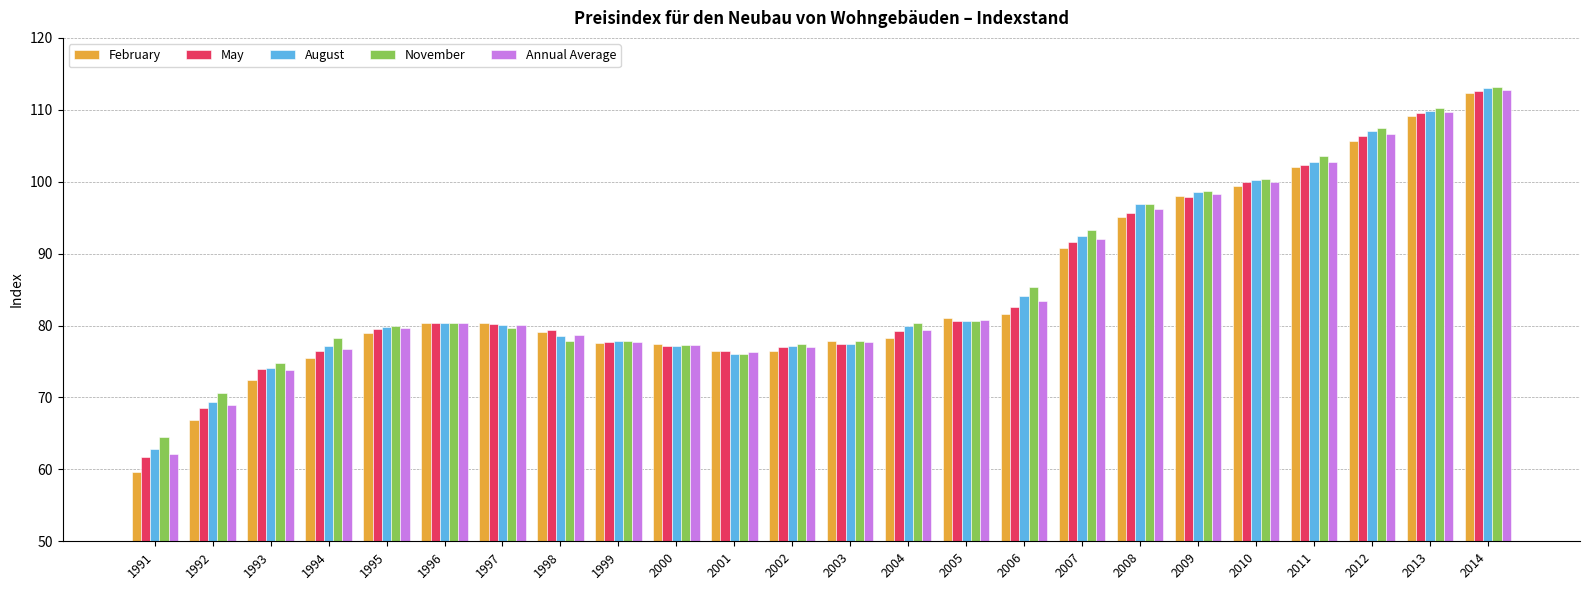

What is the sum of all Annual Average values?

2048.5